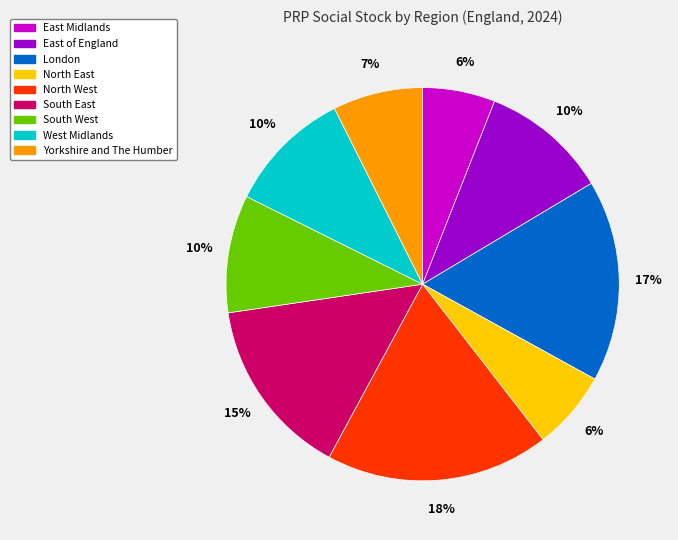

To the nearest percent, what percentage of the pie is East Midlands?

6%